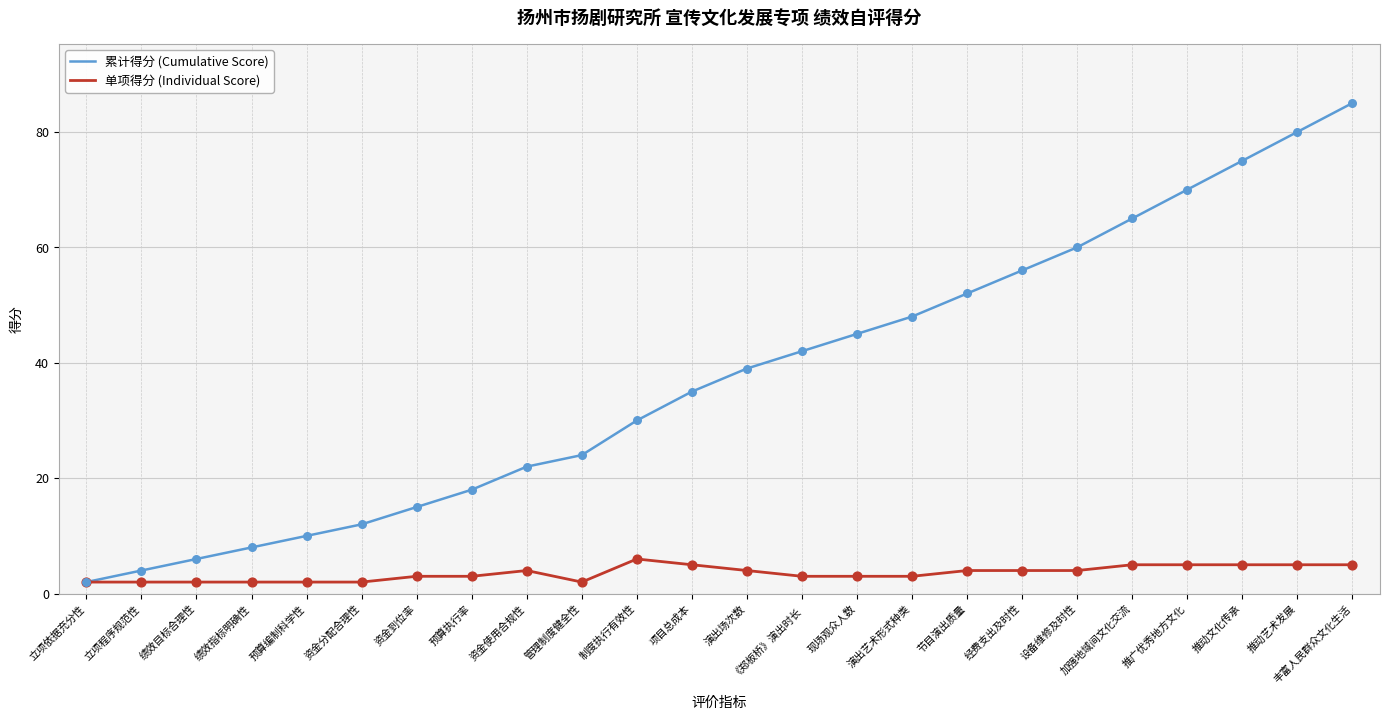

Is the value of 单项得分 (Individual Score) at 经费支出及时性 greater than the value of 累计得分 (Cumulative Score) at 加强地域间文化交流?

No